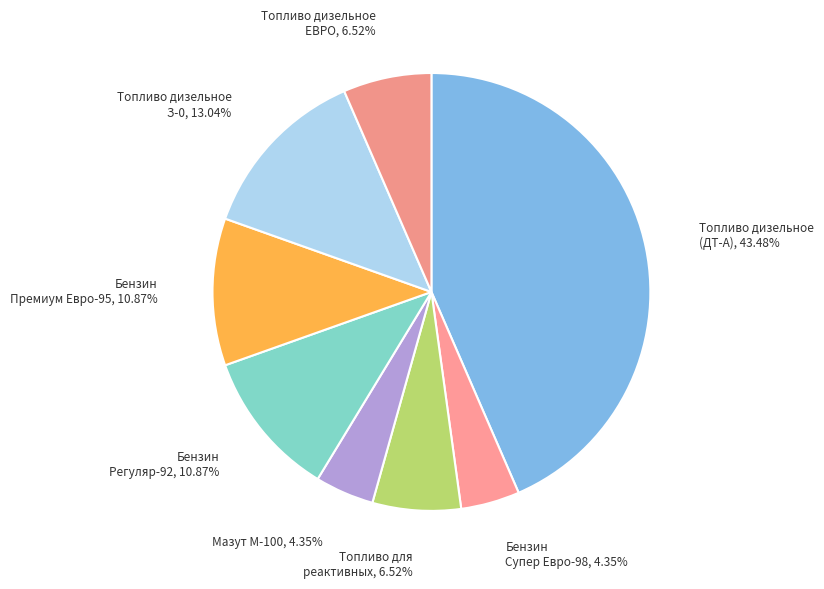

What percentage is the Мазут М-100 slice, to the nearest percent?

4%